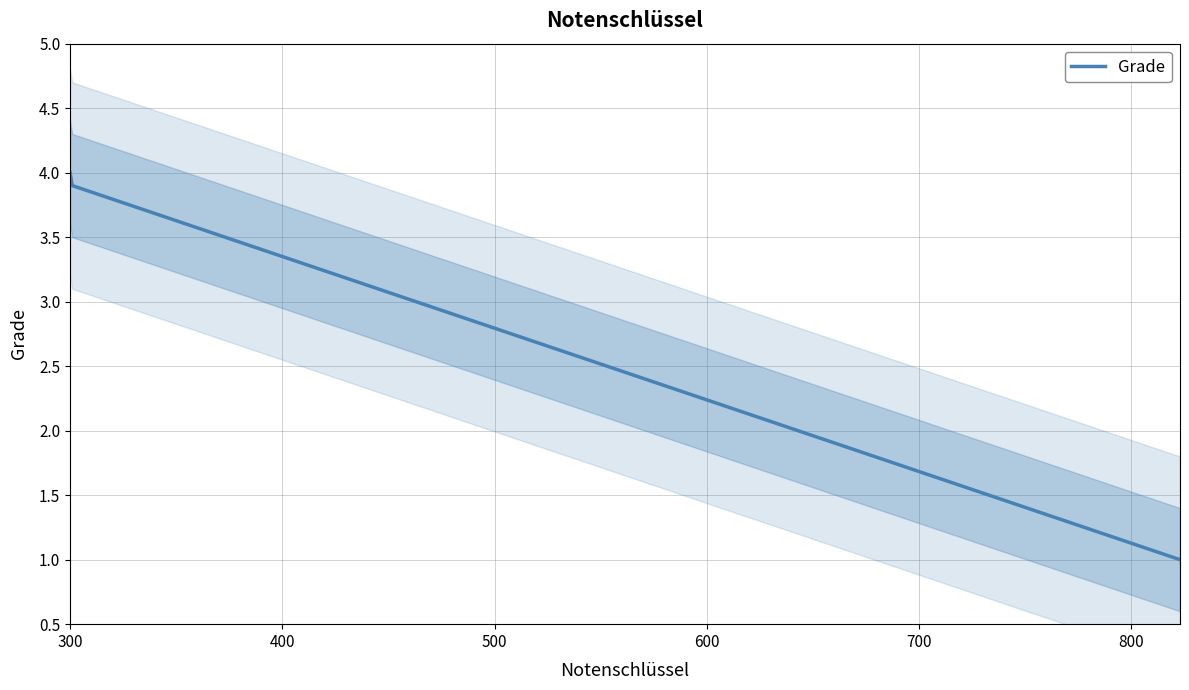

What is the average value?

2.5